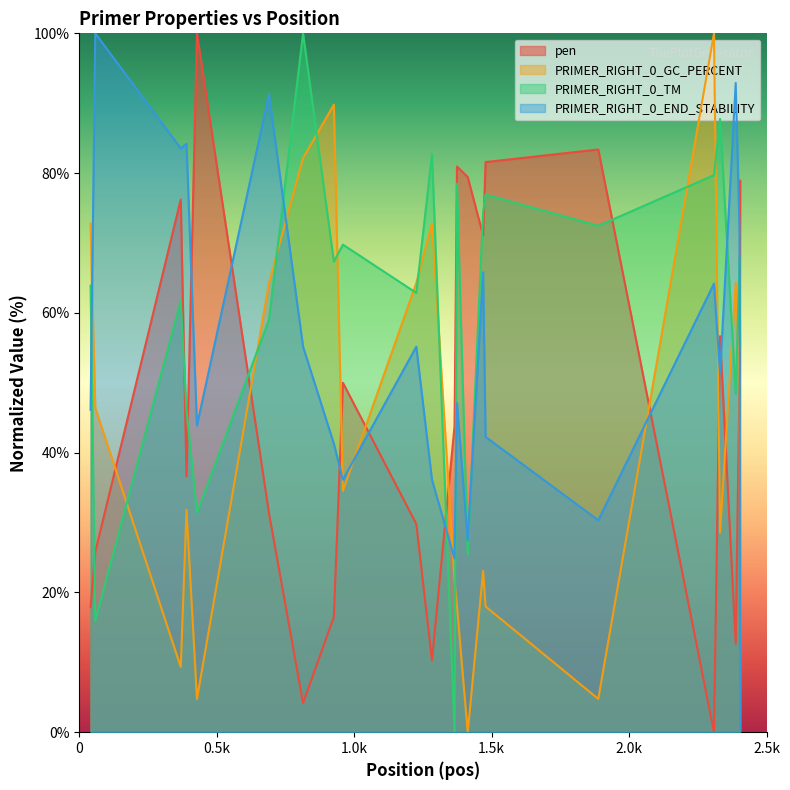

Which series has the largest total across all categories?

PRIMER_RIGHT_0_TM